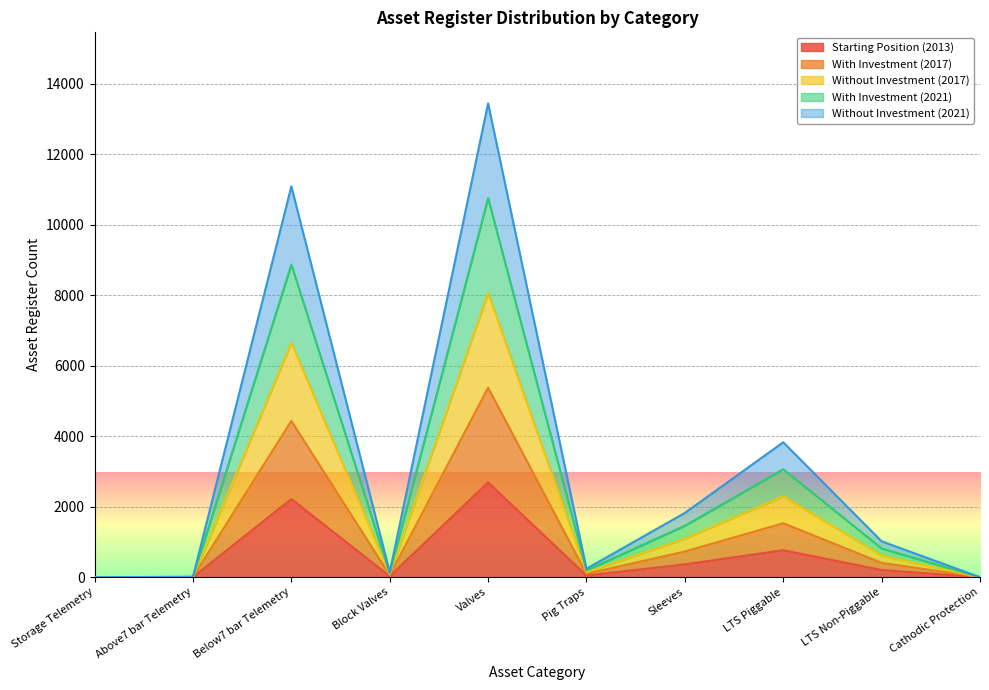

Does the chart display data point markers on the line(s)?

No